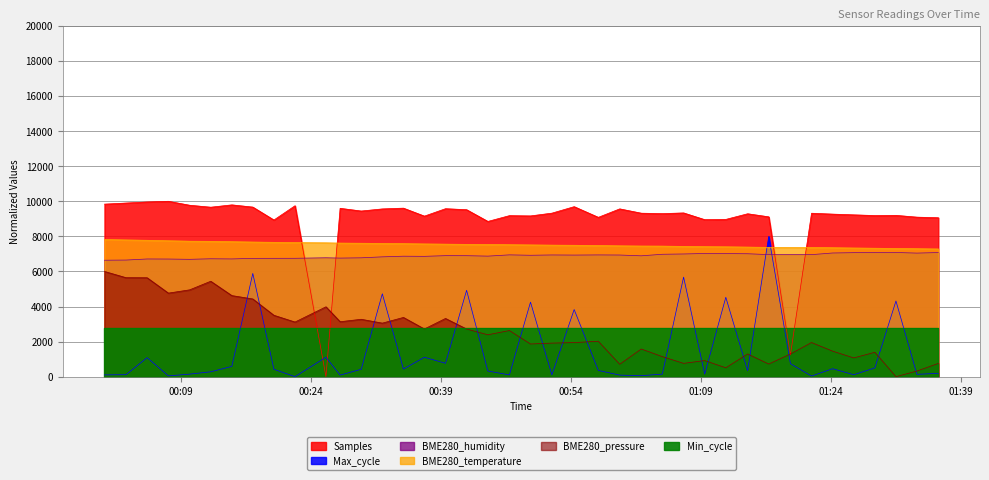

At how many categories does at least one series exceed 6561?

40